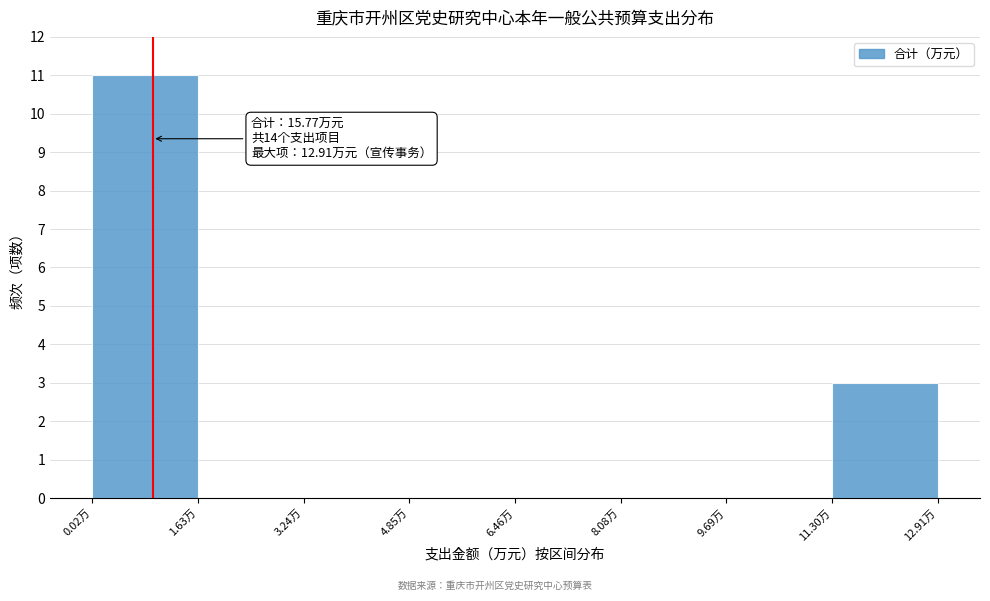

Which range on the x-axis has the tallest bar?

0.0 to 1.6